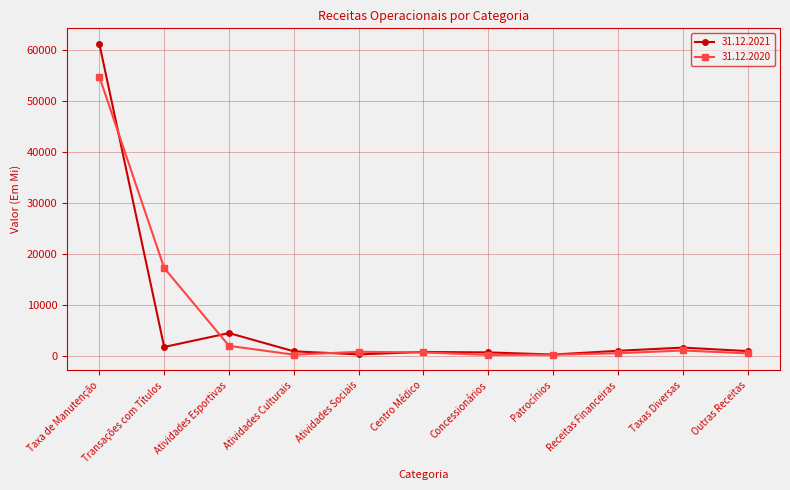

At which category does the chart reach its peak across all series?

Taxa de Manutenção